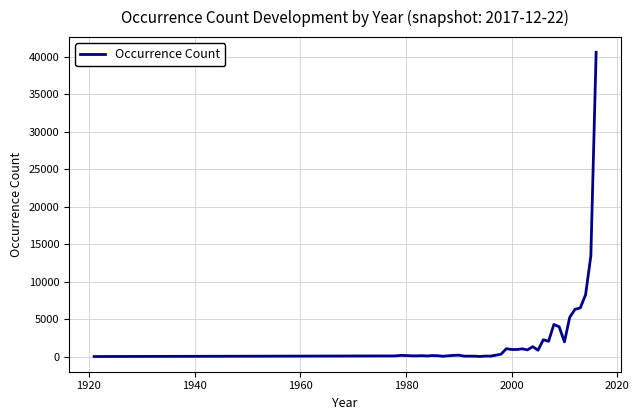

What is the difference between the maximum and minimum values?

40599